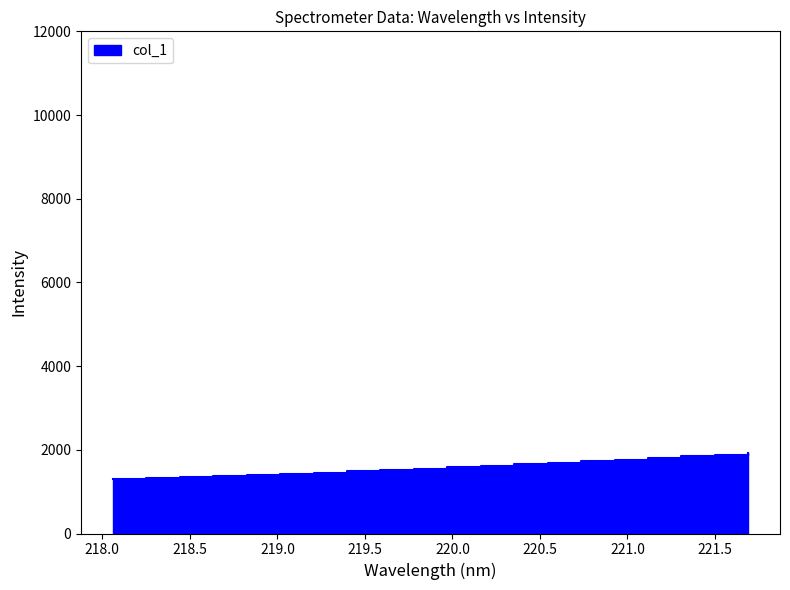

Which has a higher value, 220.1623 or 221.3083?

221.3083